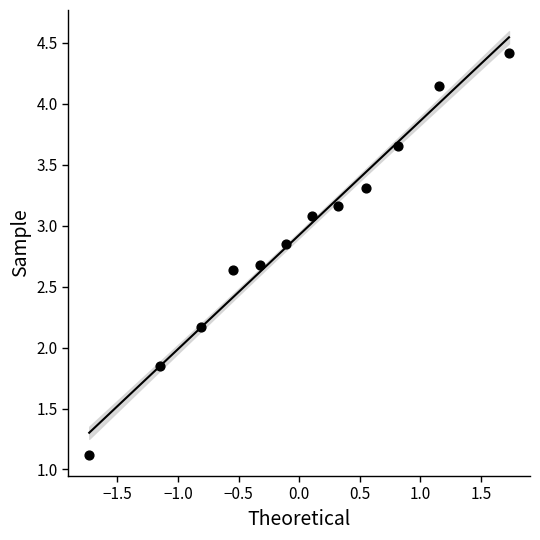

What is the range of Y values (max minus min)?

3.3